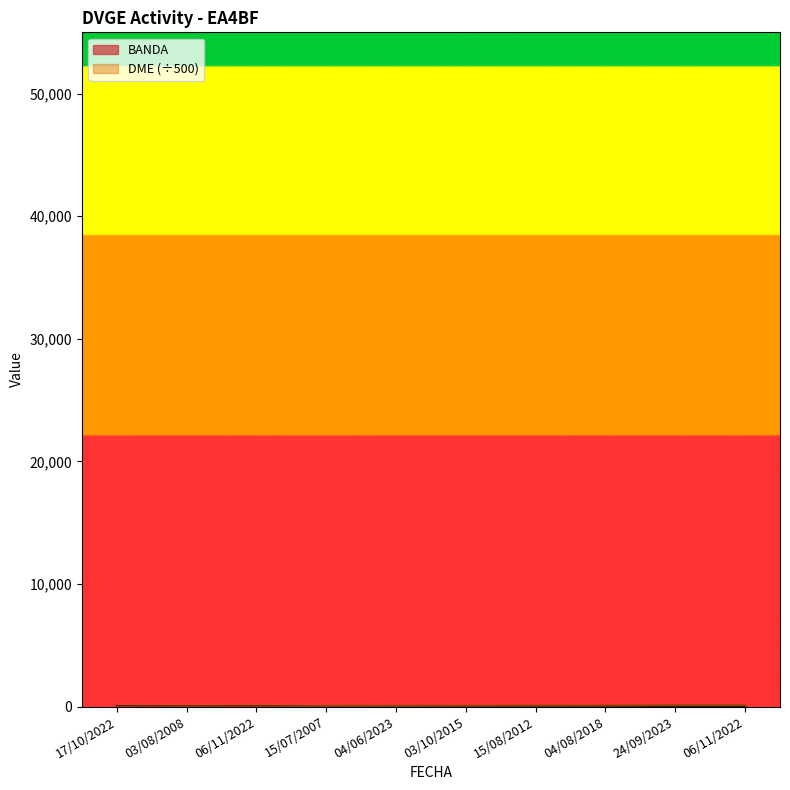

Does the chart have visible grid lines?

No